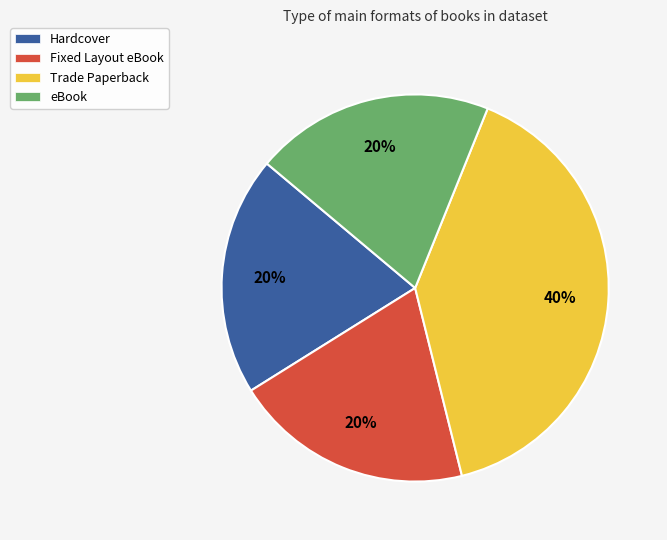

What is the largest slice in the pie chart?

Trade Paperback